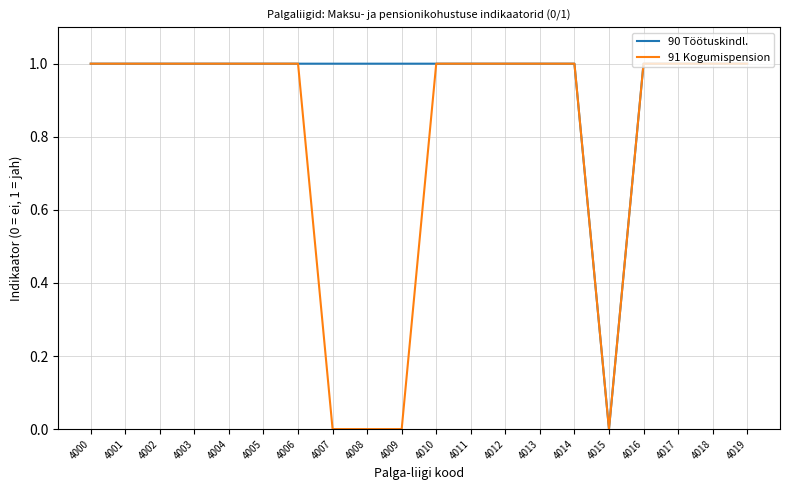

Rank the series at 4009 from highest to lowest value.

90 Töötuskindl., 91 Kogumispension